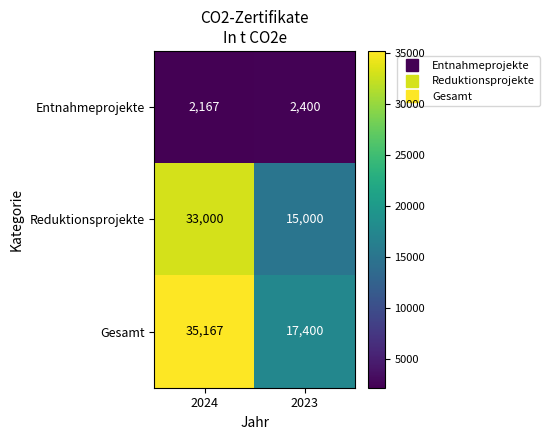

Which series has the largest total across all categories?

Gesamt